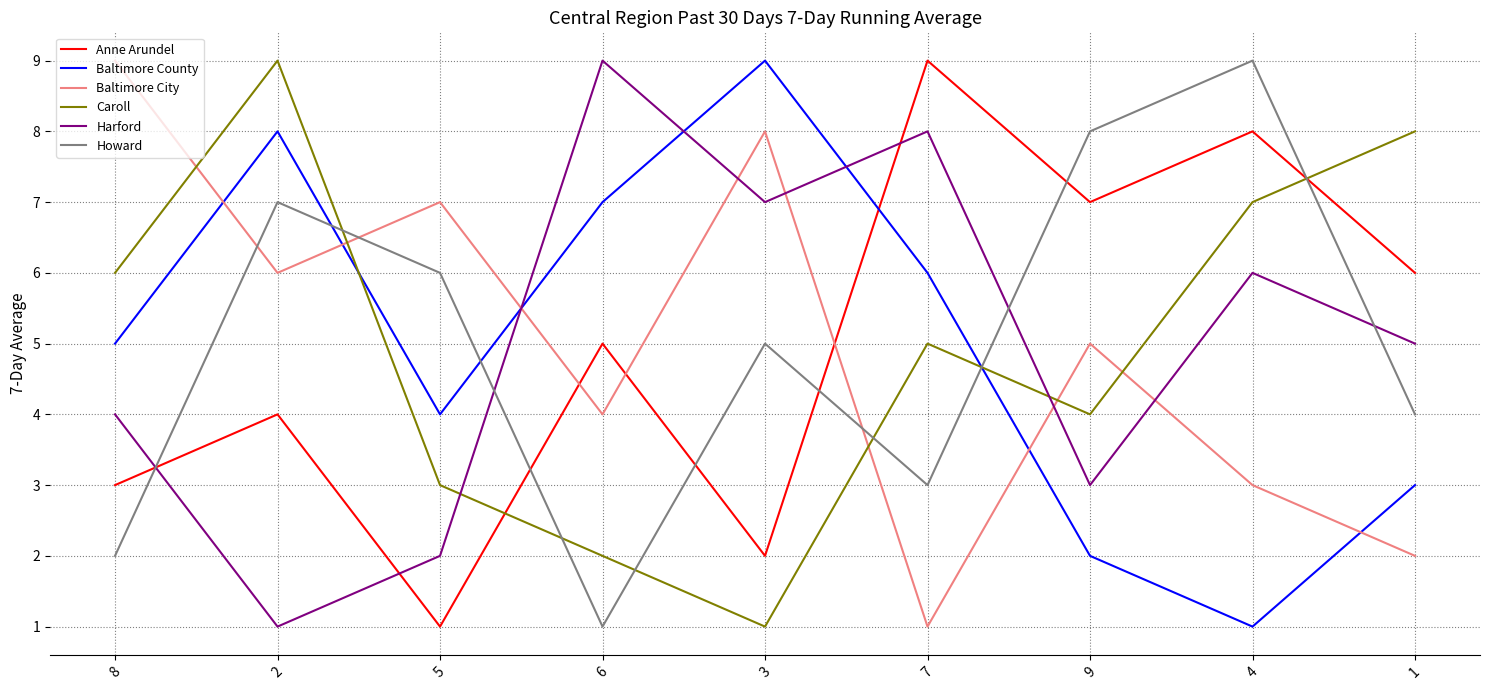

Between 8 and 1, which series saw the biggest shift?

Baltimore City